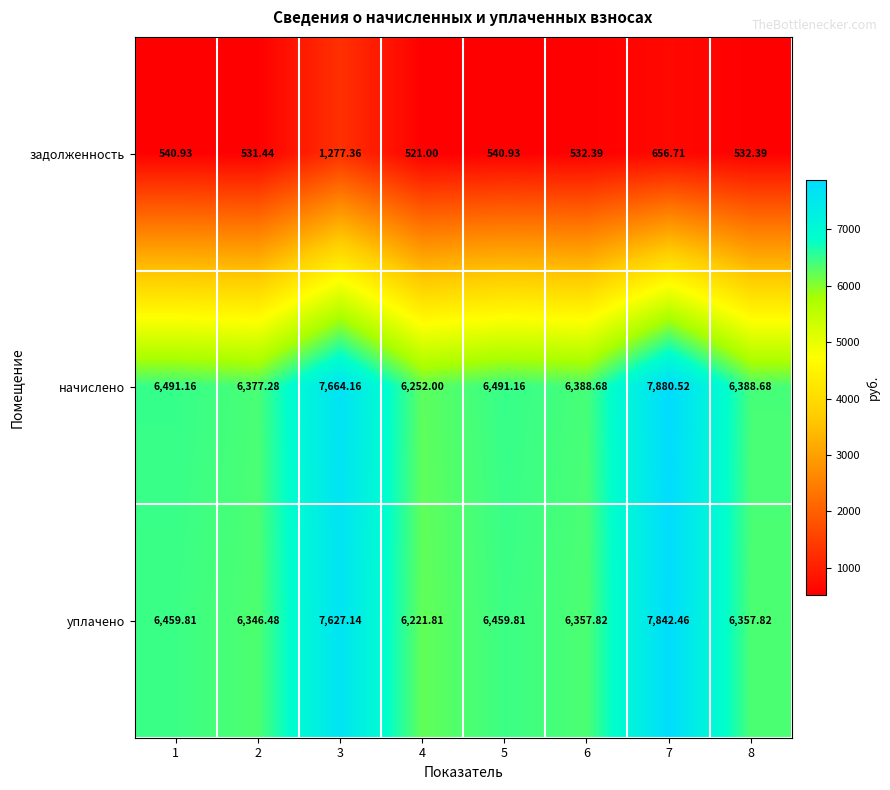

Is the value of начислено at 6 greater than the value of задолженность at 6?

Yes